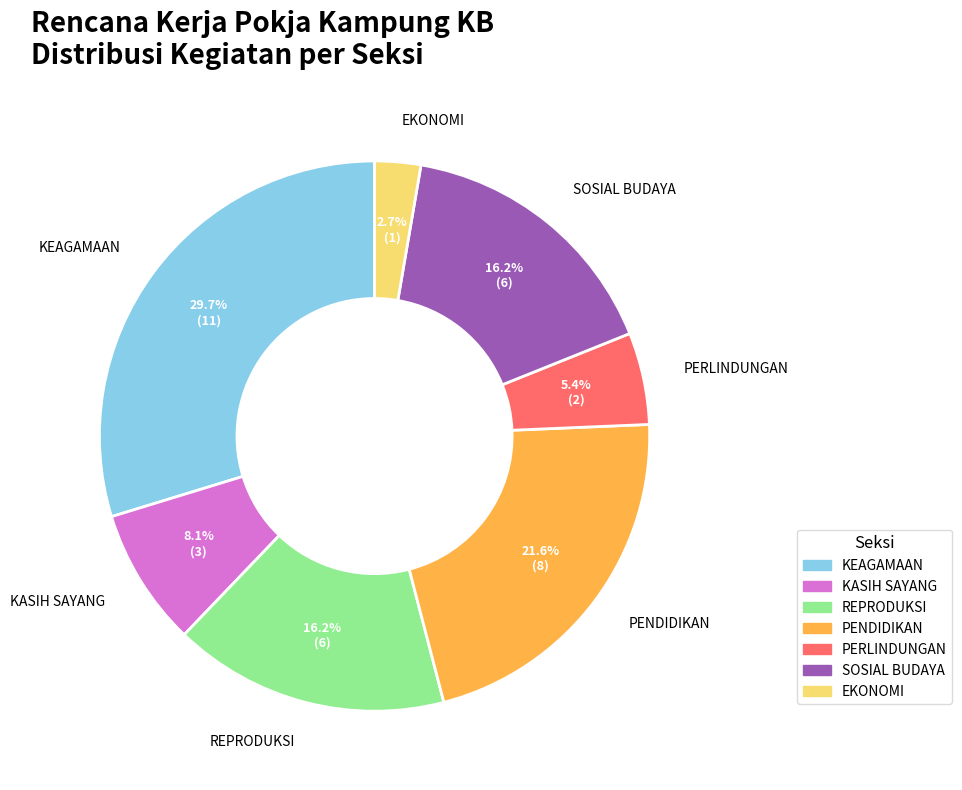

Do PERLINDUNGAN and KEAGAMAAN together represent more than half of the pie?

No